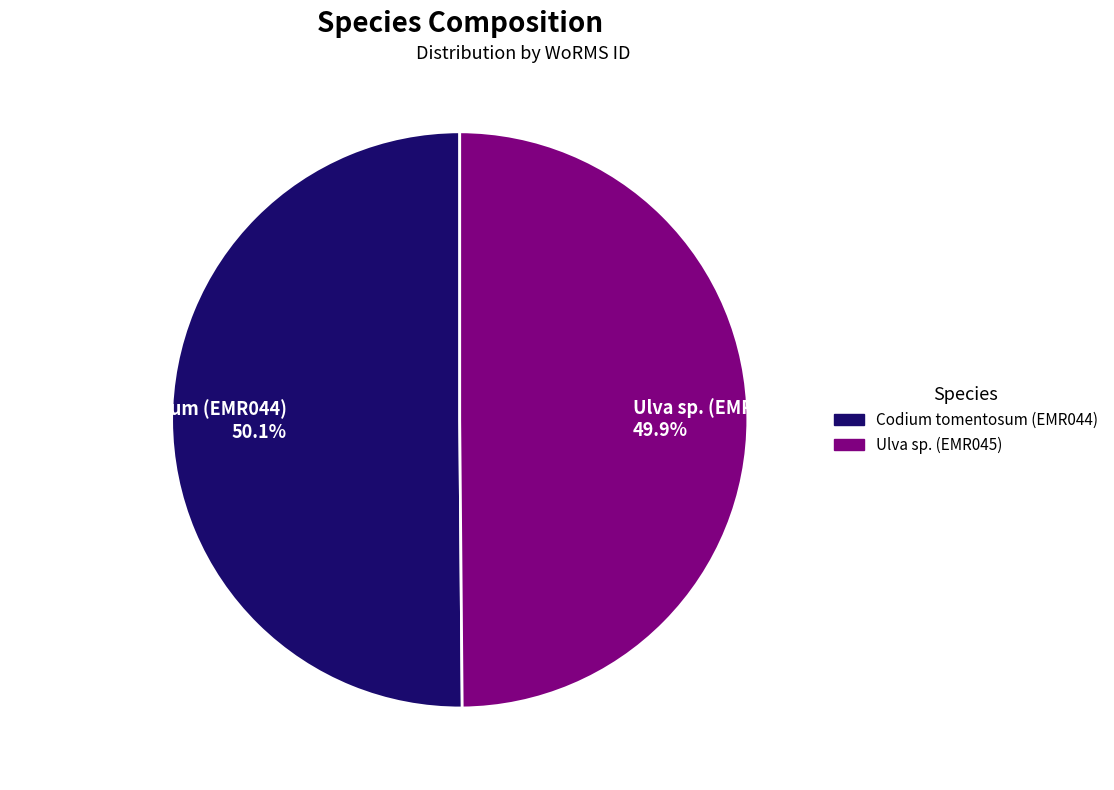

What percentage is the Ulva sp. (EMR045) slice, to the nearest percent?

50%